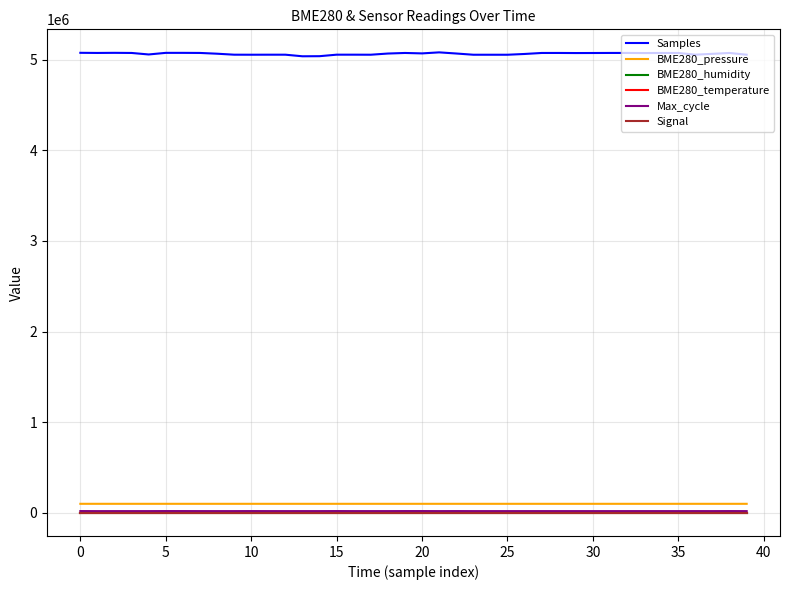

Which series has the largest total across all categories?

Samples